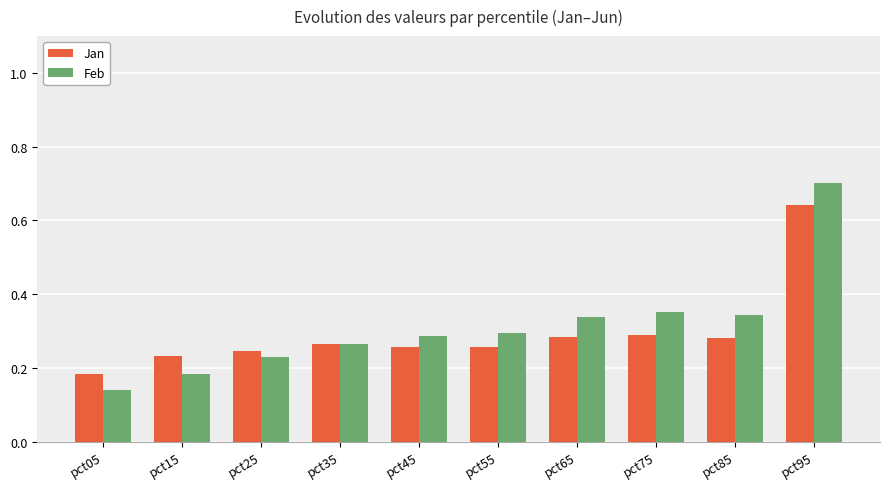

Does the chart contain stacked bars?

No